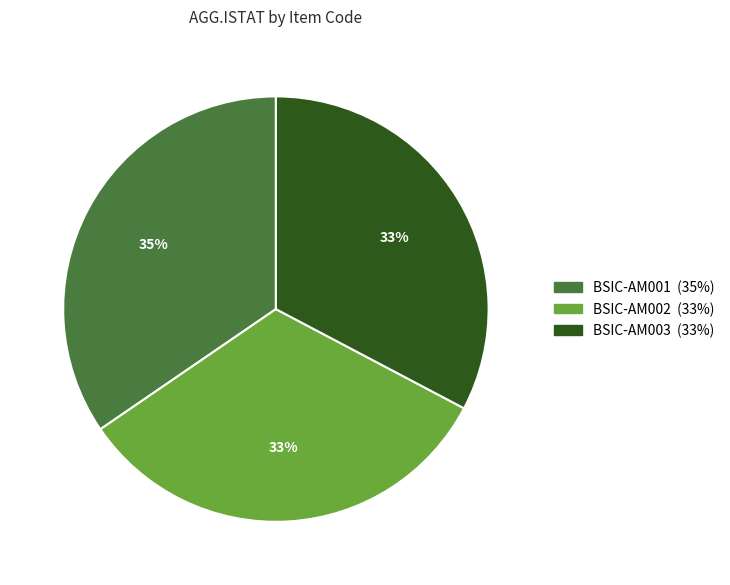

The BSIC-AM001 slice represents 48% of the pie. True or false?

False